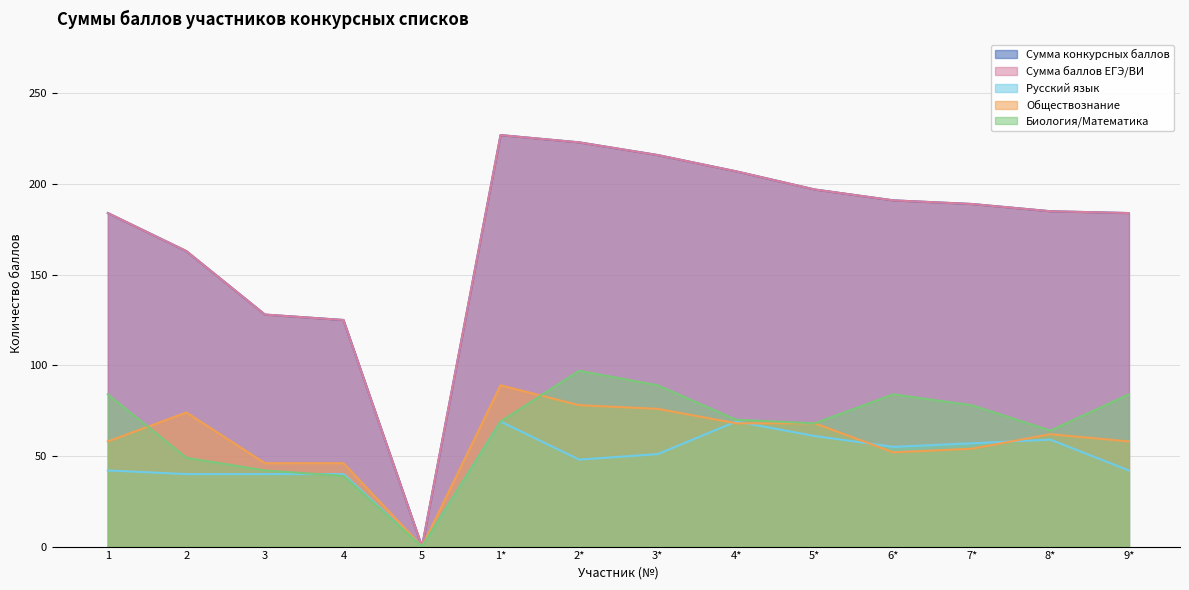

Is it true that Биология/Математика equals 135 at 7*?

False